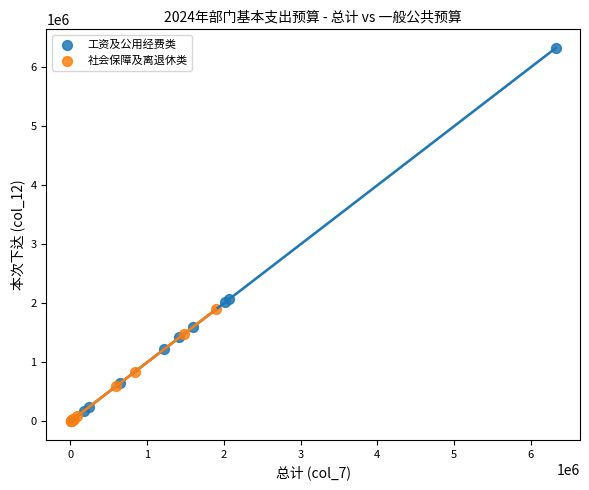

Which series has the widest spread of Y values?

工资及公用经费类